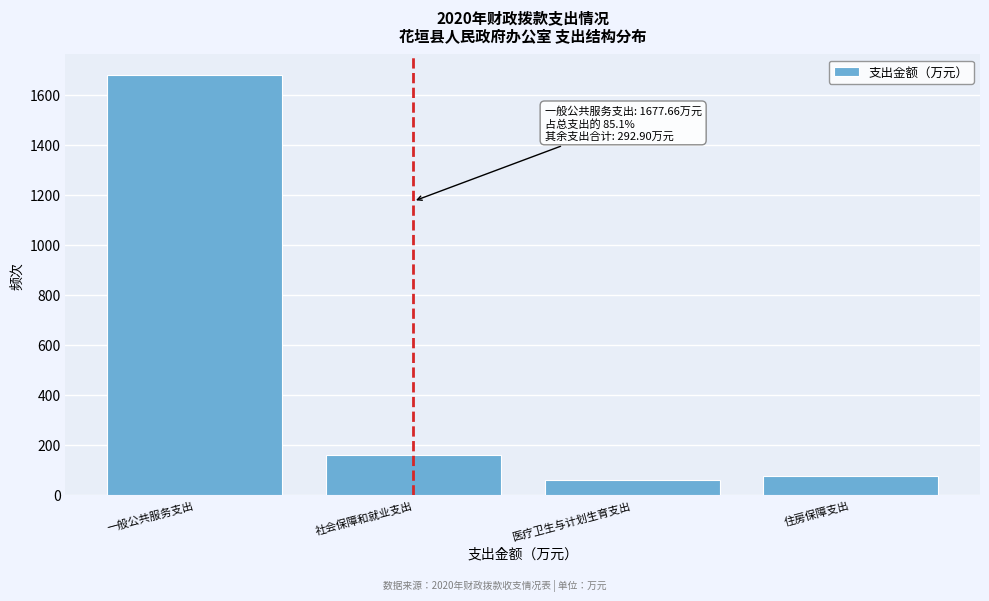

Reading right to left, transcribe all the data shown in this chart.

76.6	59.0	157.4	1677.7